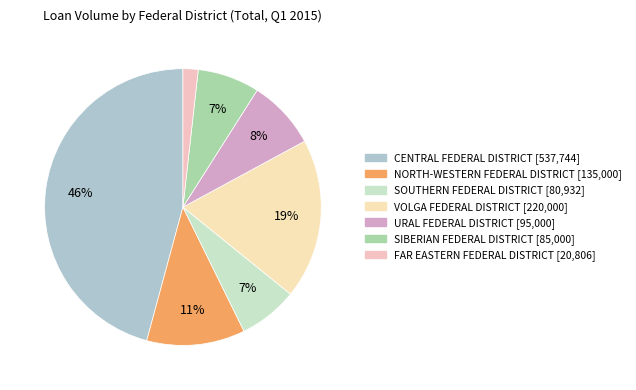

Which slice is the smallest?

FAR EASTERN FEDERAL DISTRICT